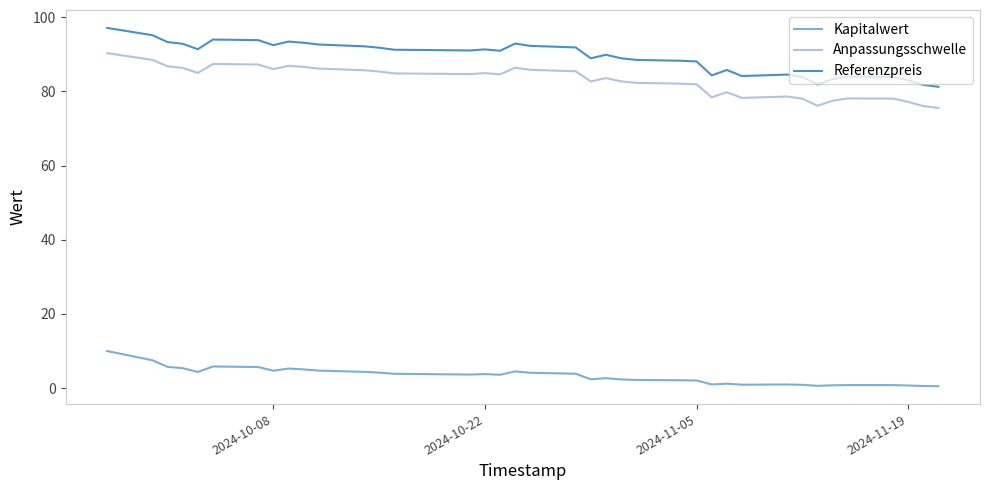

What is the highest value of the Referenzpreis series?

97.1